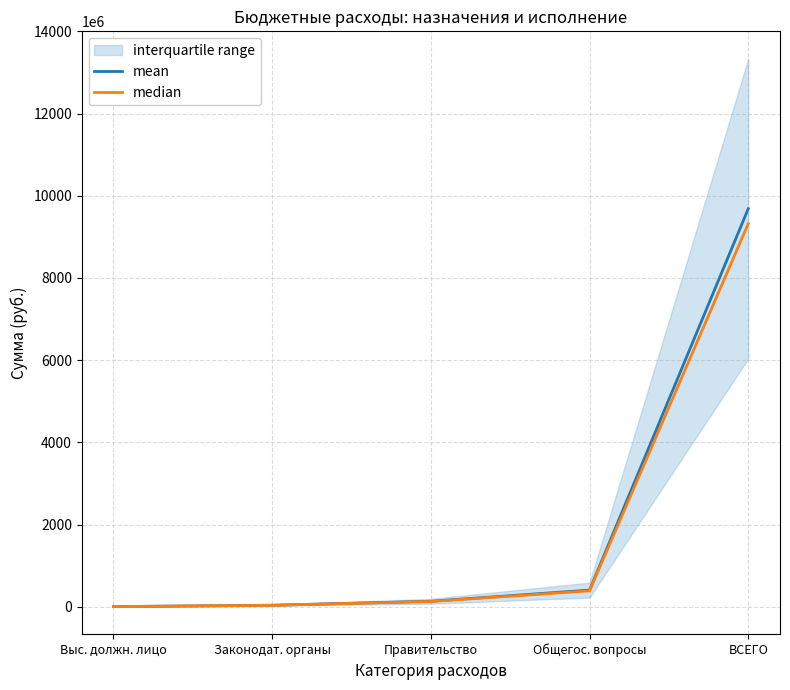

Rank the series at Общегос. вопросы from highest to lowest value.

mean, median